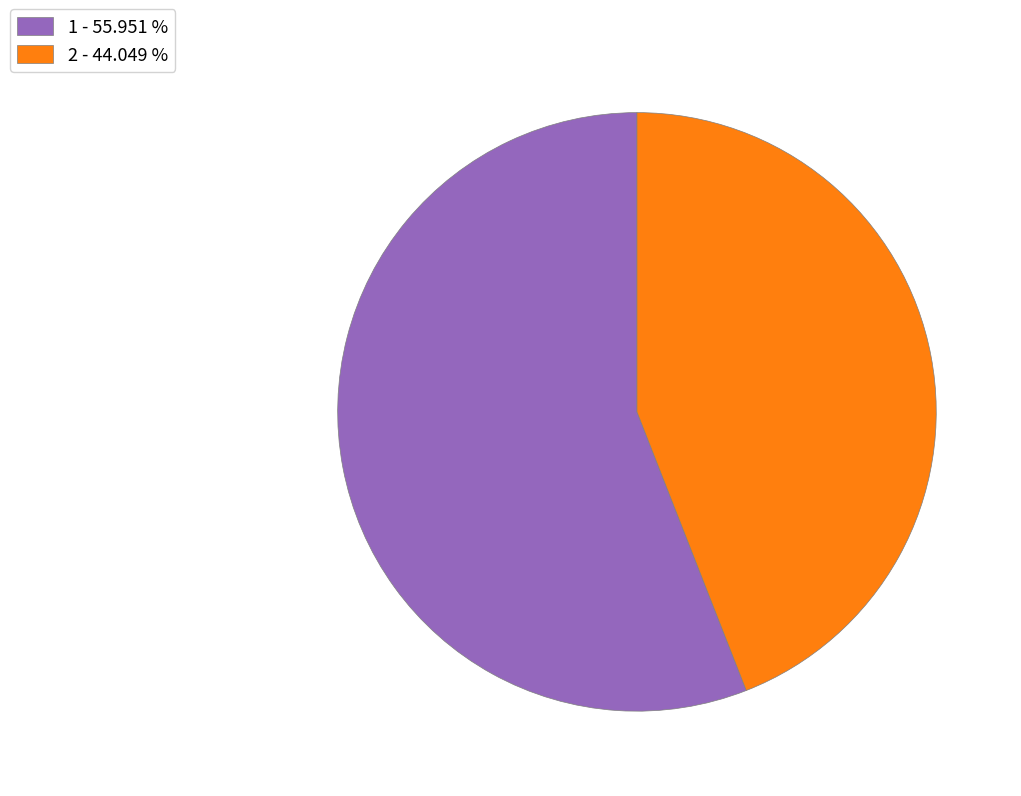

How many segments does this pie chart have?

2